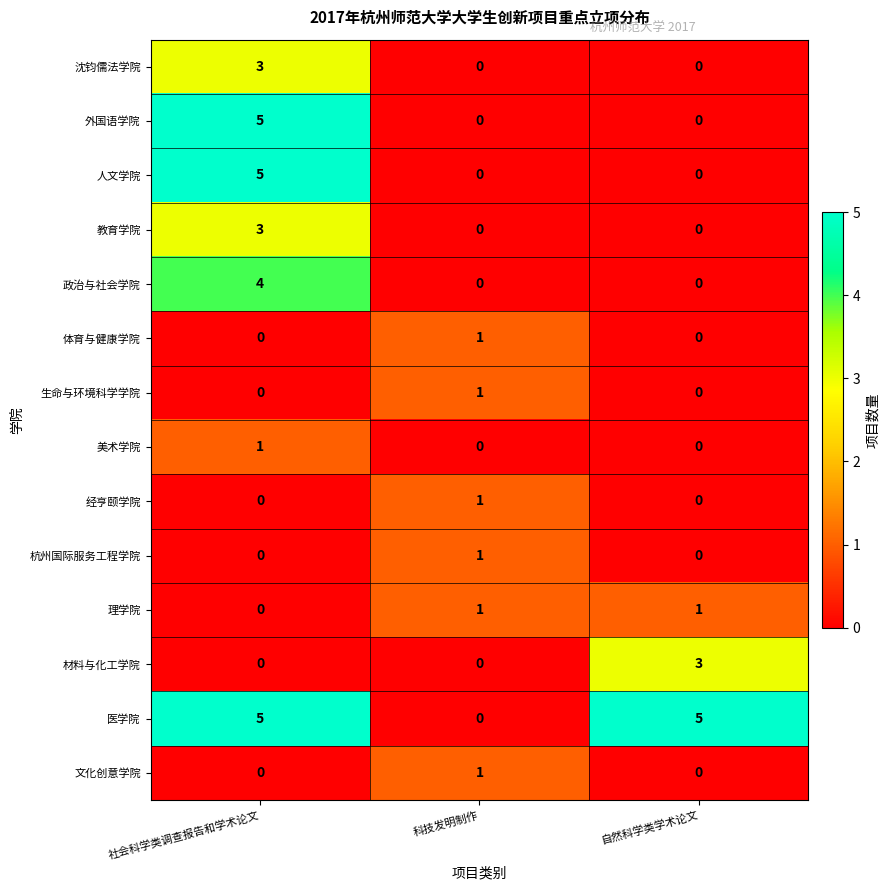

True or false: 人文学院 has a value of 0 at 科技发明制作.

True